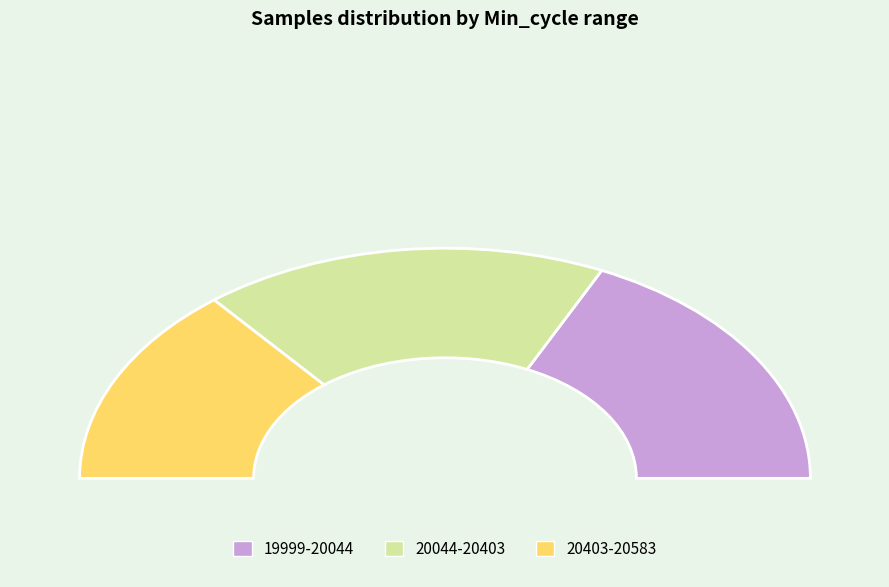

Is it true that 20377 is 1% of the pie?

False